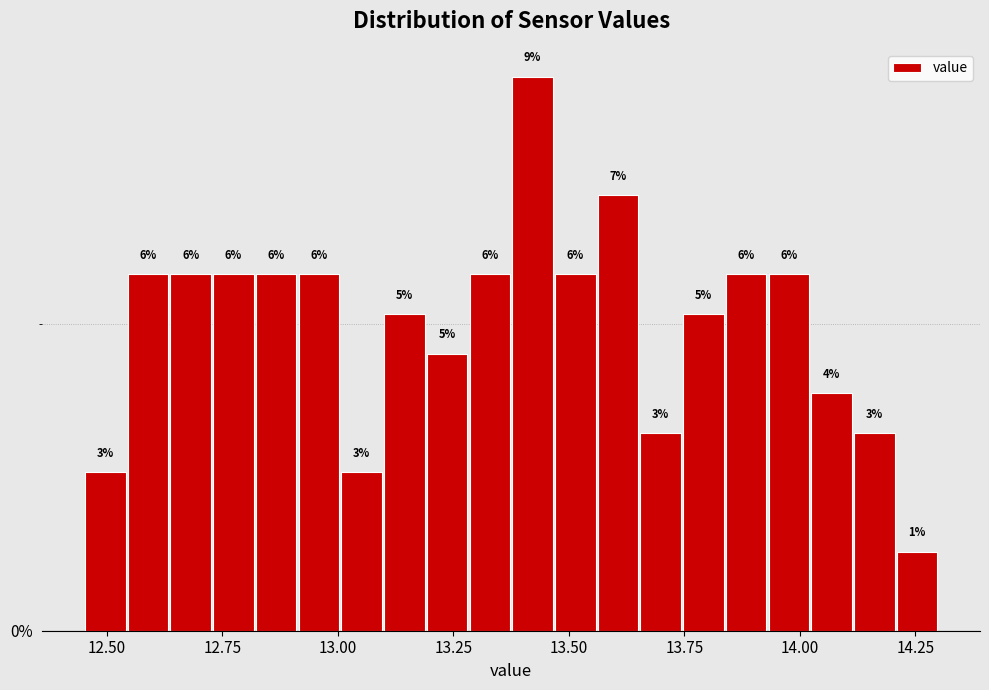

Read against the x-axis, roughly where is the centre of the tallest bar?

13.40